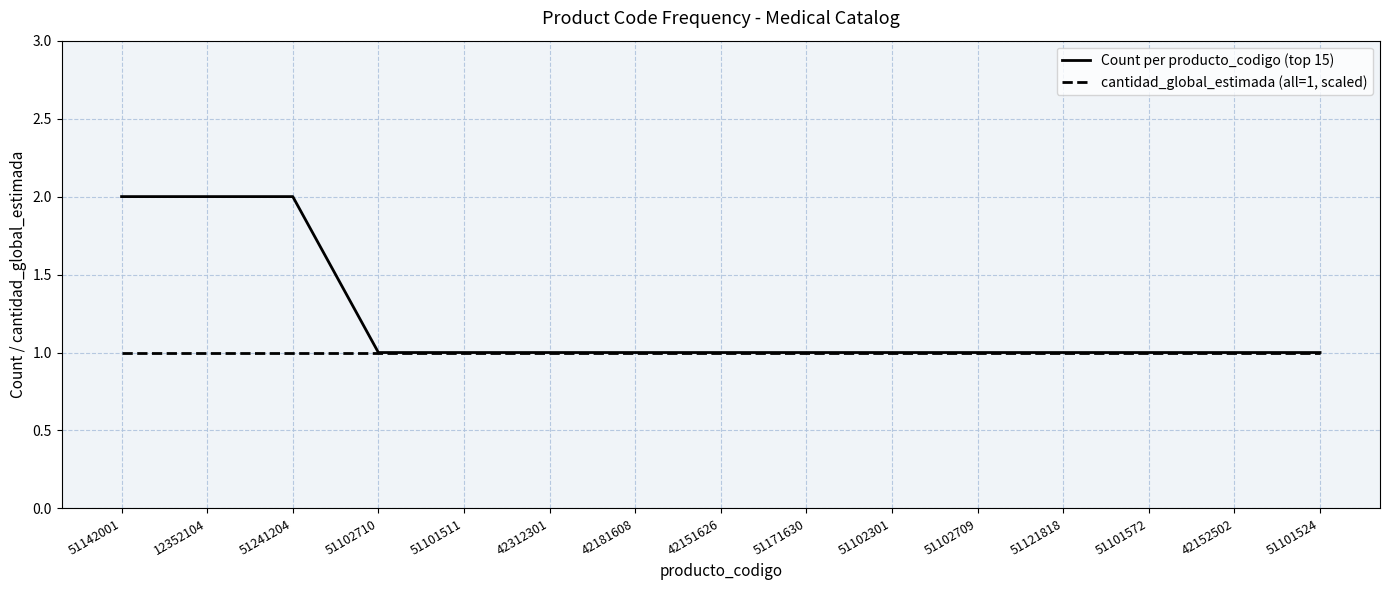

What is the sum of all cantidad_global_estimada (all=1, scaled) values?

15